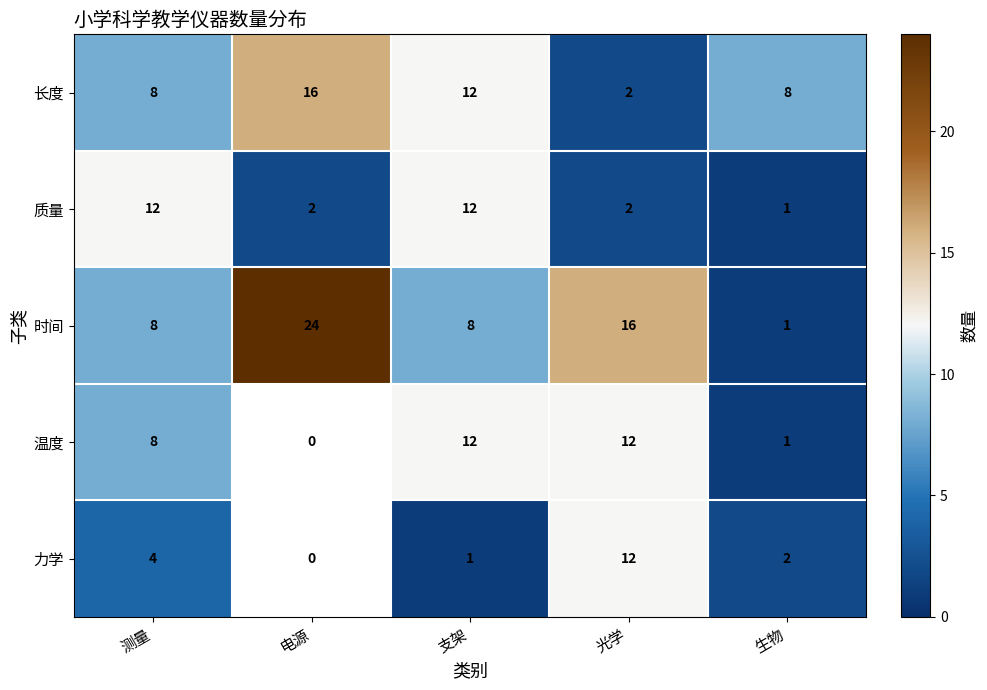

True or false: 时间 has a value of 8 at 测量.

True